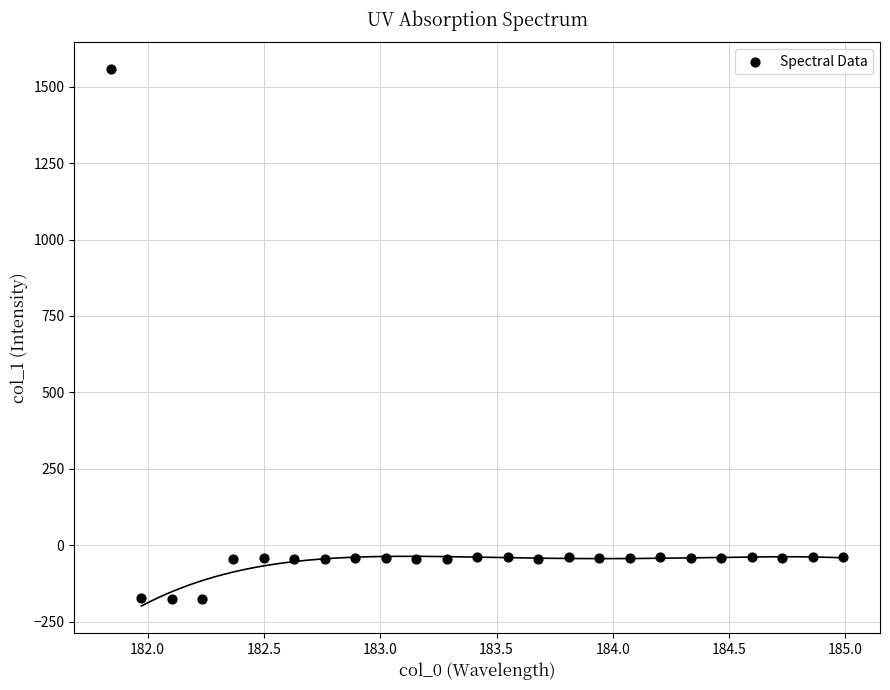

What is the range of X values (max minus min)?

3.1